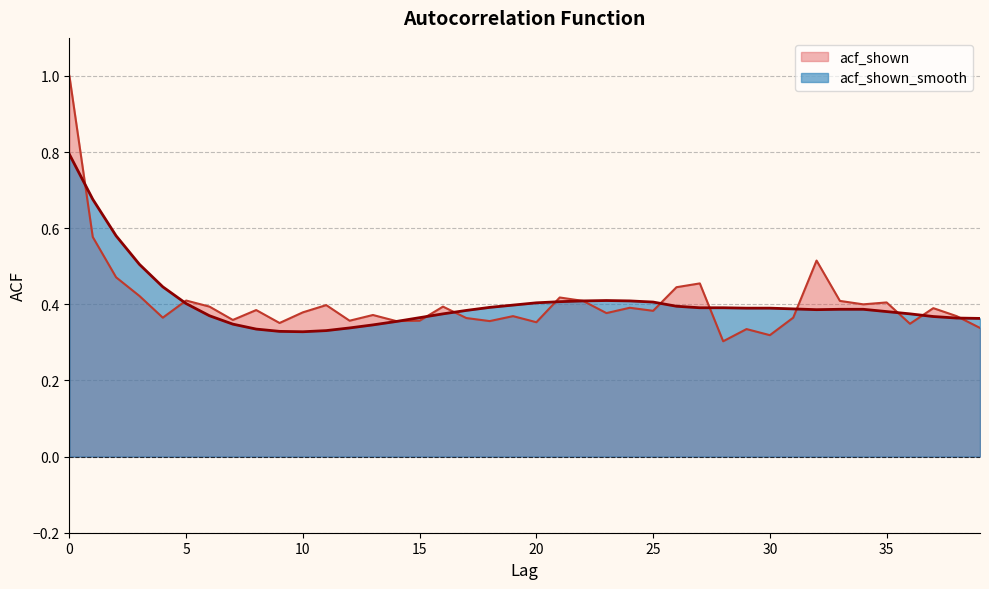

How many interior local valleys does the acf_shown_smooth series have?

2